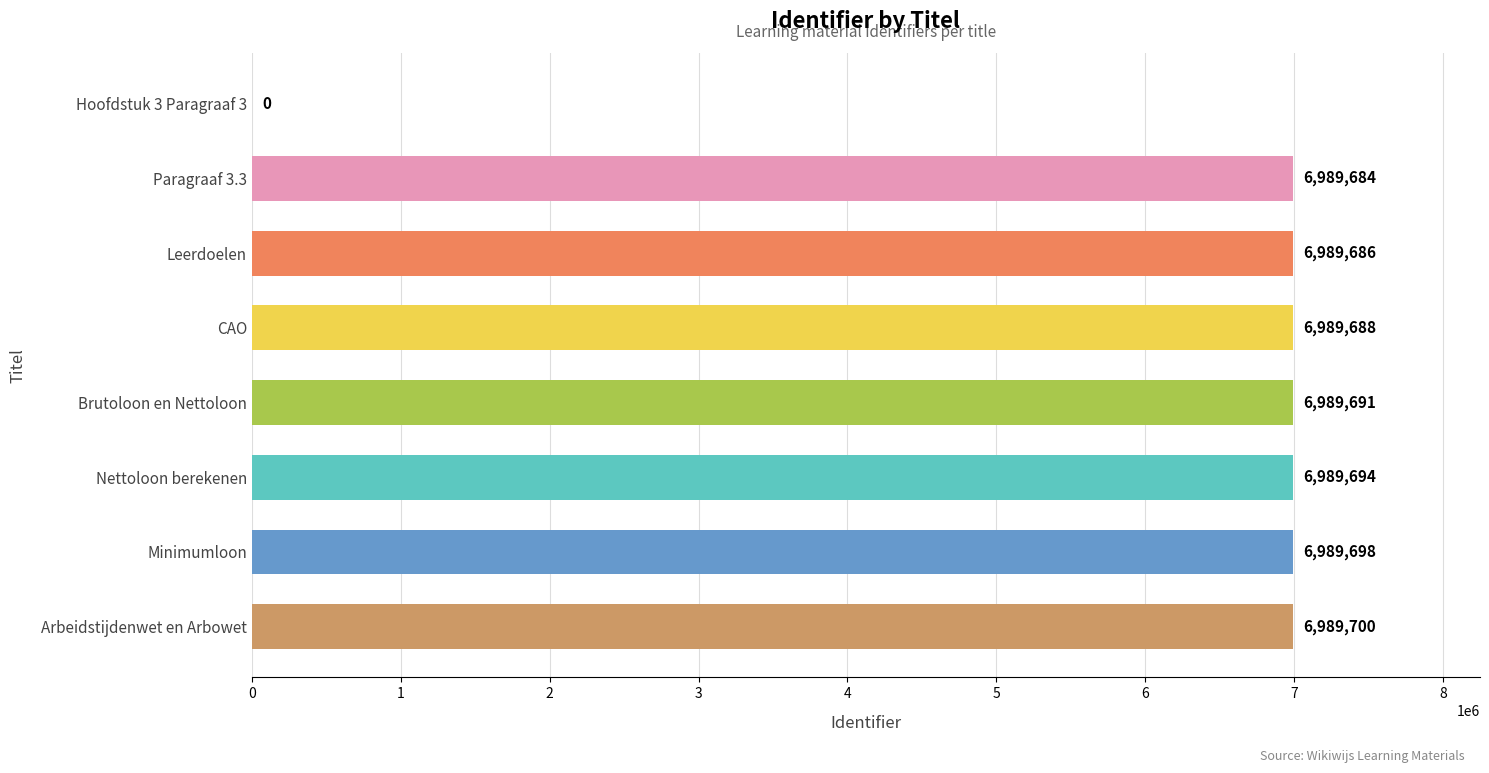

Is it true that the value at Leerdoelen is 9737791?

False